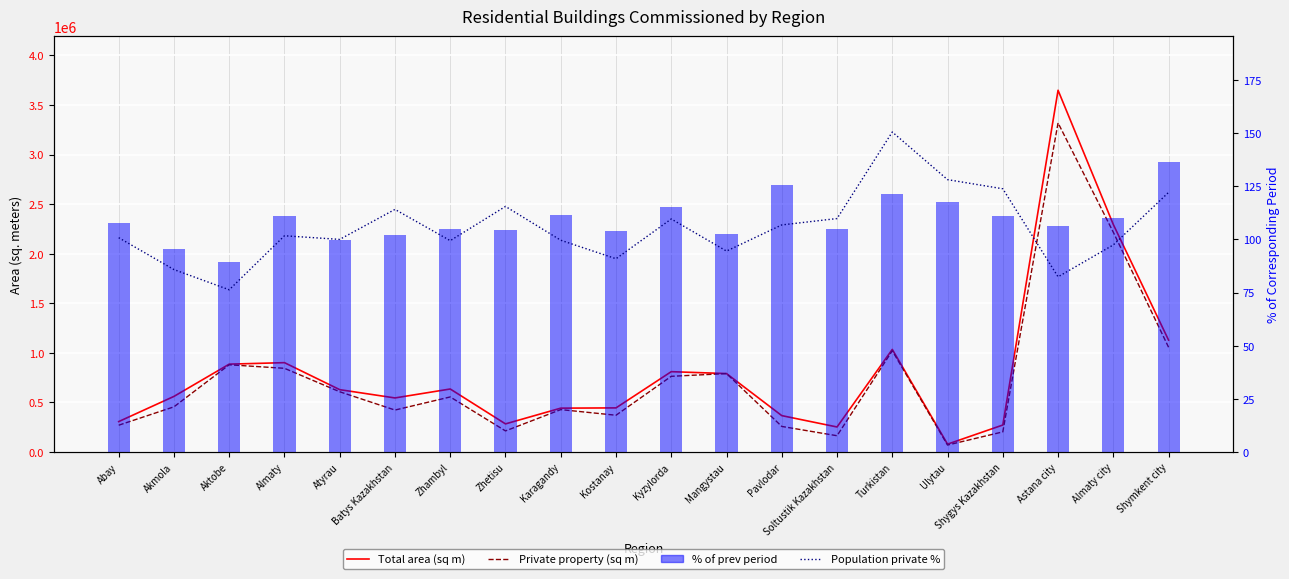

What is the spread (max minus min) of values at Shymkent city?

1128605.9